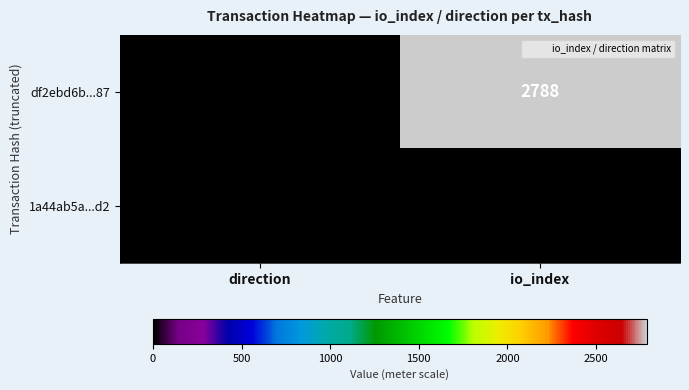

Reading left to right, extract all data points from this chart.

df2ebd6b...87: direction=-1	io_index=2788
1a44ab5a...d2: direction=1	io_index=7